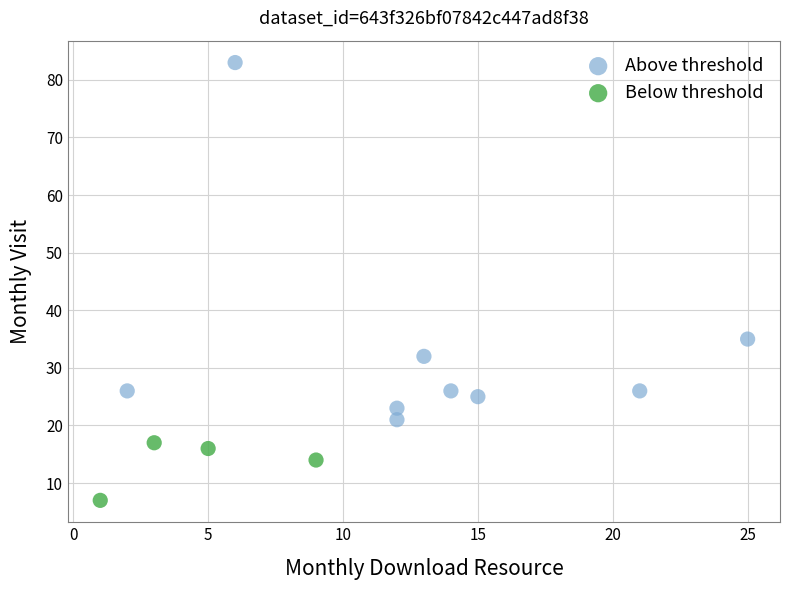

Which series reaches the maximum Y coordinate?

Above threshold